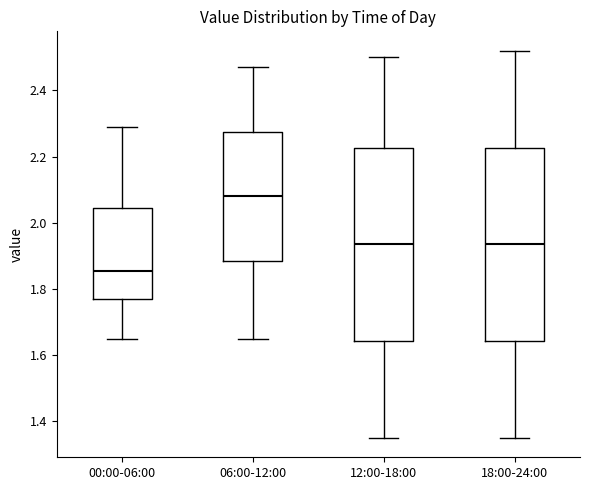

Reading left to right, transcribe this box plot: for each box, give where its median line is, the range the box spans, and where its two whiskers end, as read against the y-axis. The values are not printed on the chart, so give them approximately, as read against the axis.

00:00-06:00: median 1.86, box 1.78 to 2.04, whiskers 1.66 to 2.30
06:00-12:00: median 2.08, box 1.88 to 2.28, whiskers 1.66 to 2.48
12:00-18:00: median 1.94, box 1.64 to 2.22, whiskers 1.36 to 2.50
18:00-24:00: median 1.94, box 1.64 to 2.22, whiskers 1.36 to 2.52